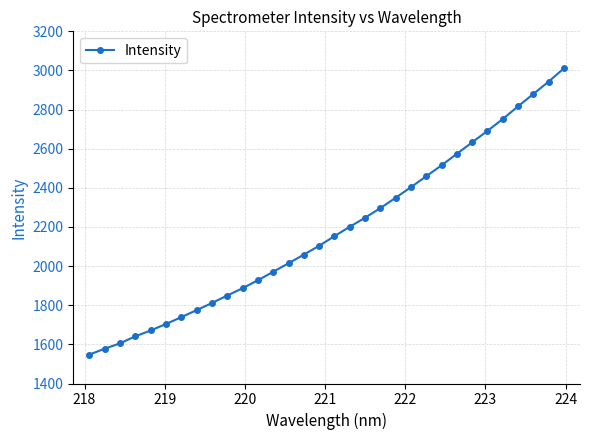

What is the maximum value shown in the chart?

3011.1